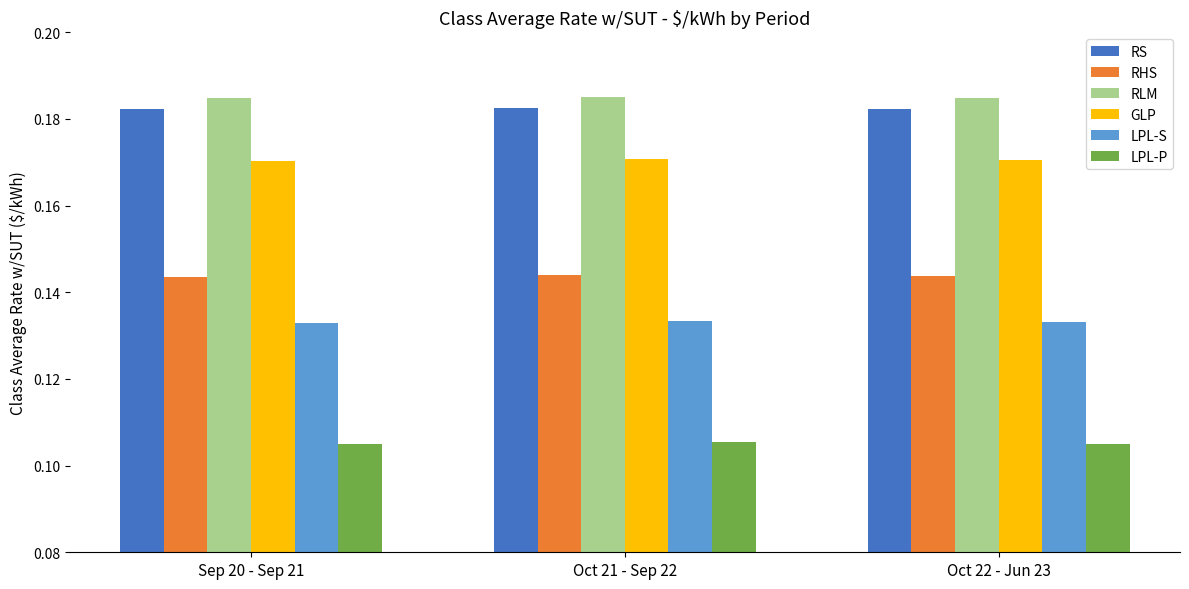

Is the value of RS at Oct 21 - Sep 22 greater than the value of LPL-S at Oct 22 - Jun 23?

Yes